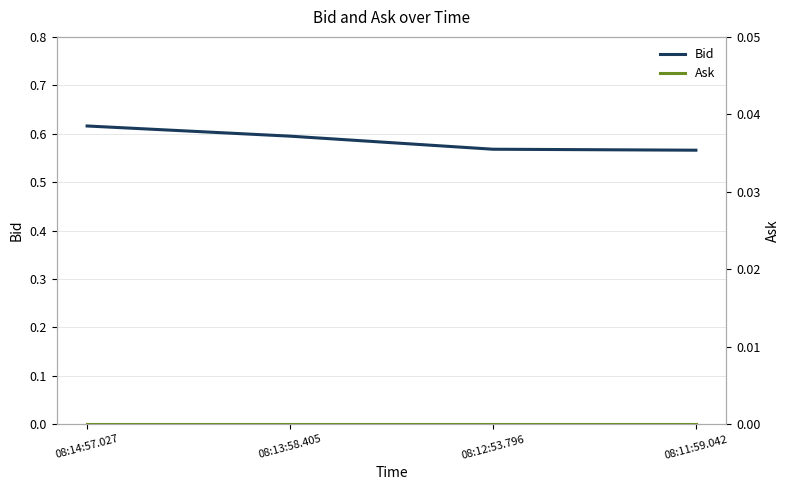

Which series has the largest range (max minus min)?

Bid